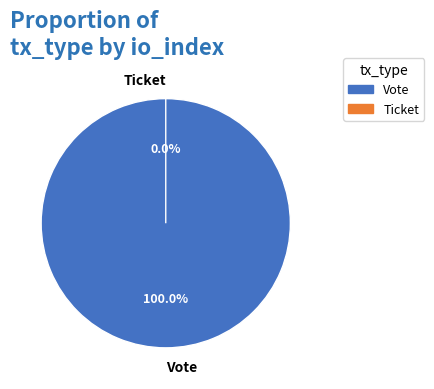

To the nearest percent, what is the average slice percentage?

50%